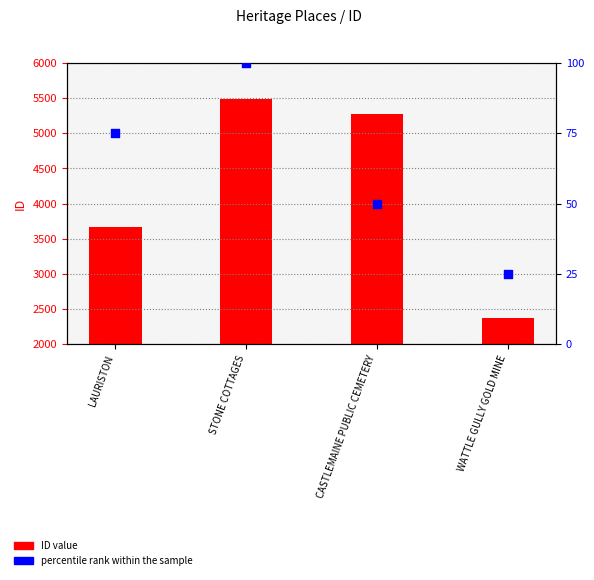

Which series reaches the maximum Y coordinate?

ID value